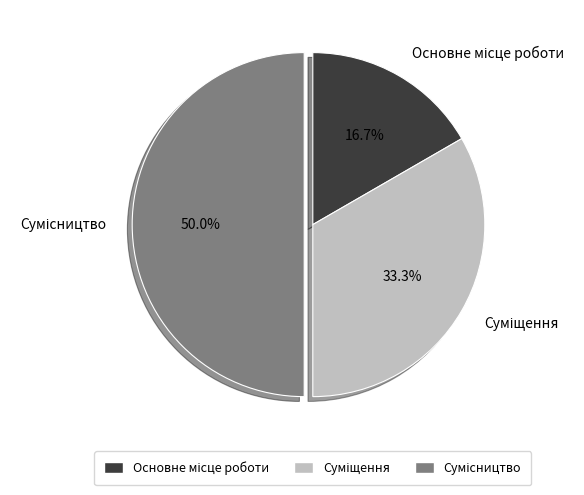

What is the ratio of the value at Основне місце роботи to the value at Сумісництво?

0.3